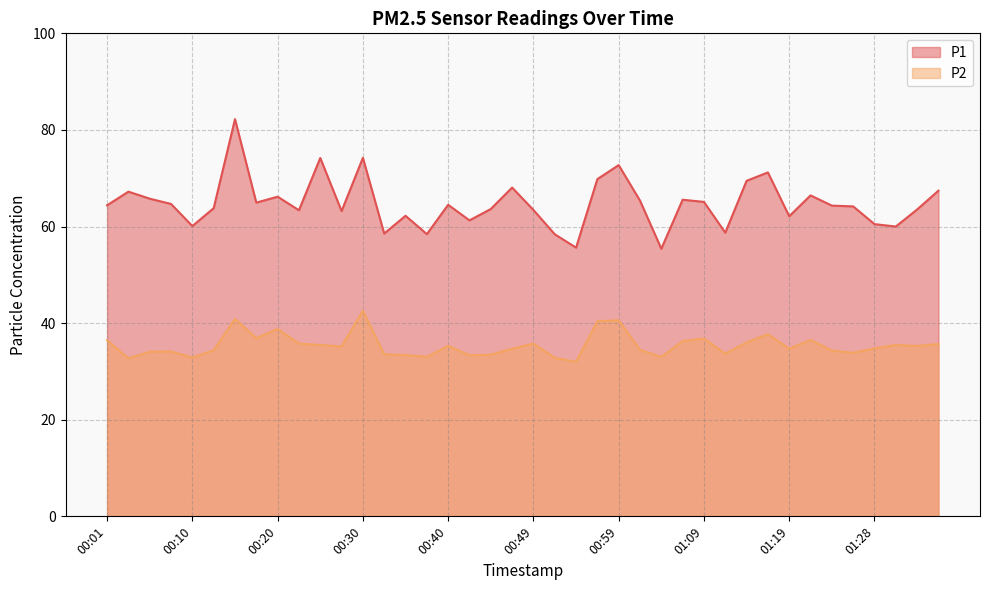

Reading left to right, extract all data points from this chart.

P1: 64.4	67.2	65.8	64.7	60.1	63.8	82.2	65.0	66.2	63.4	74.2	63.2	74.2	58.5	62.2	58.4	64.5	61.3	63.6	68.1	63.4	58.4	55.6	69.8	72.7	65.4	55.4	65.5	65.1	58.7	69.5	71.2	62.1	66.5	64.3	64.2	60.5	60.0	63.5	67.4
P2: 36.5	32.7	34.1	34.1	32.9	34.4	40.9	36.9	38.8	35.8	35.5	35.2	42.6	33.5	33.4	33.0	35.3	33.4	33.5	34.7	35.8	32.8	32.0	40.4	40.6	34.5	33.0	36.3	36.8	33.7	36.0	37.7	34.7	36.5	34.3	33.9	34.8	35.5	35.3	35.7